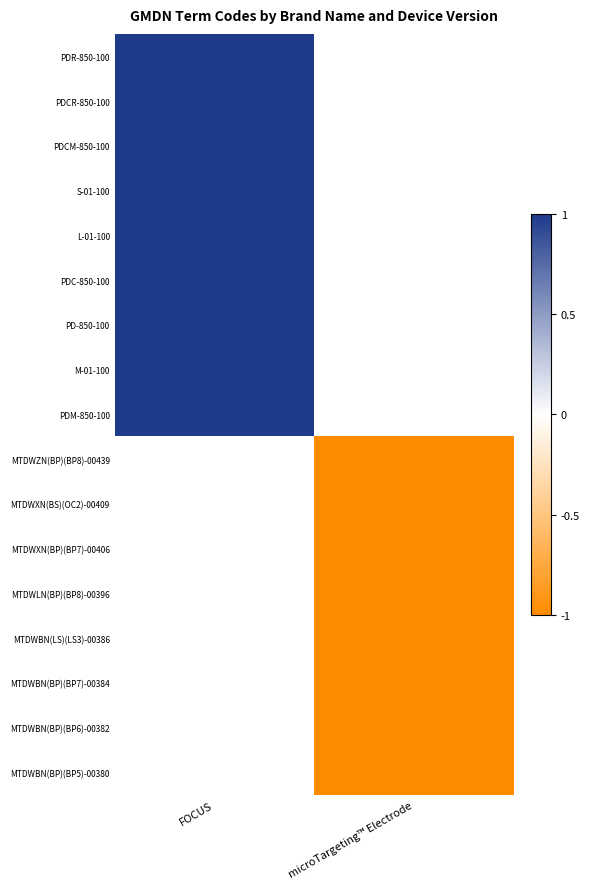

How many positive values does the PDR-850-100 series have?

1